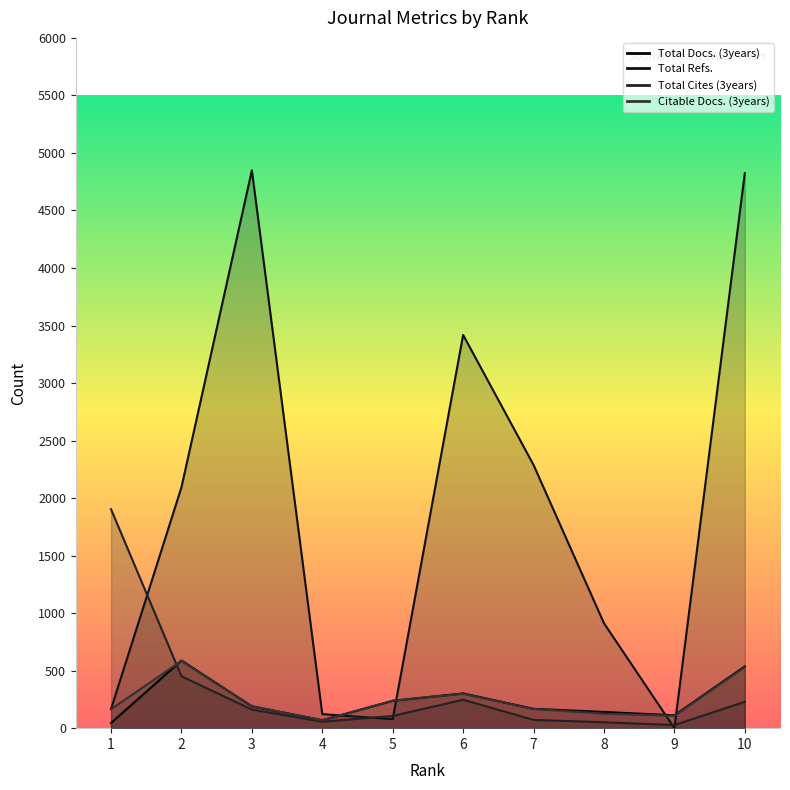

Between 9 and 10, which series saw the biggest shift?

Total Refs.